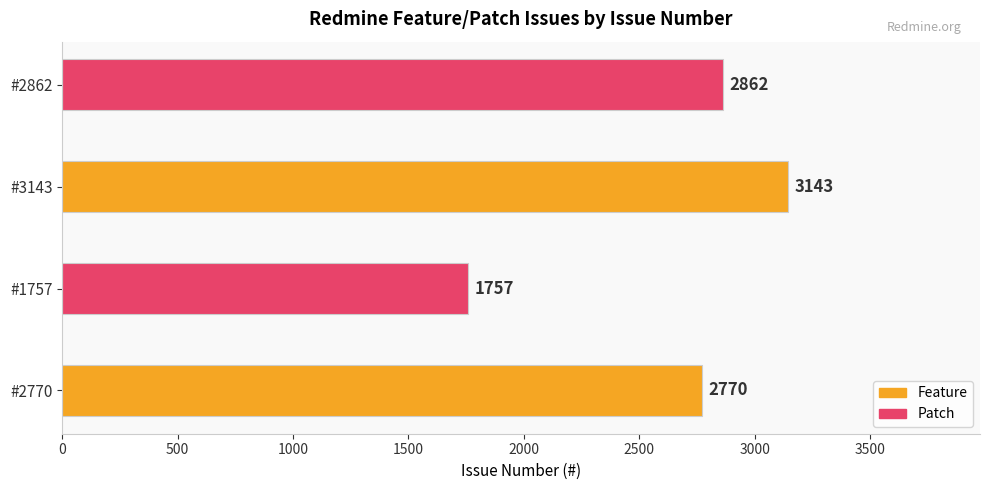

What is the greatest value displayed?

3143